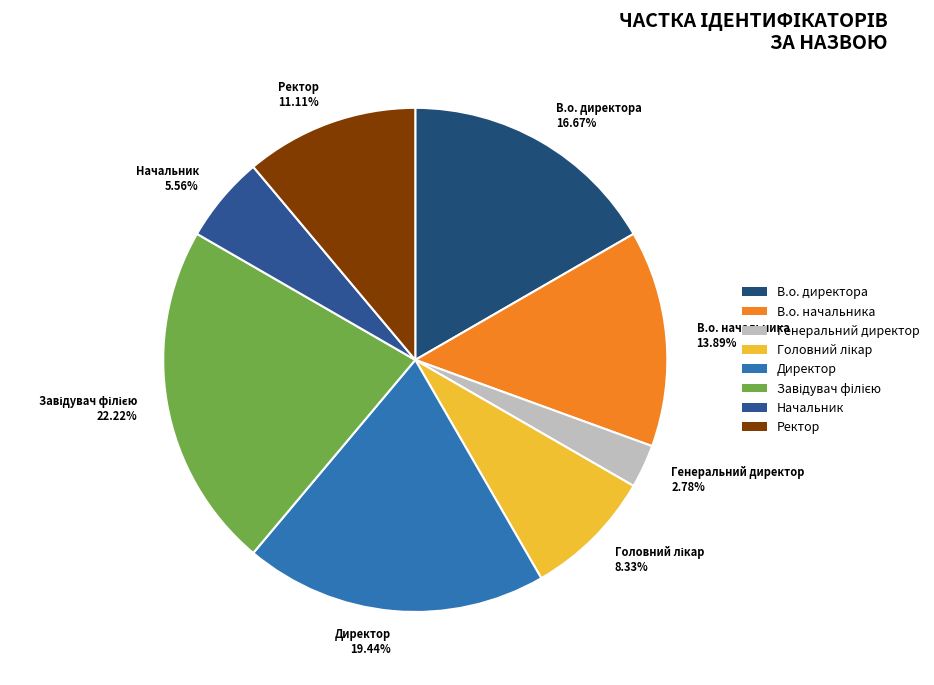

To the nearest percent, what is the difference between the largest and smallest slice percentages?

19%